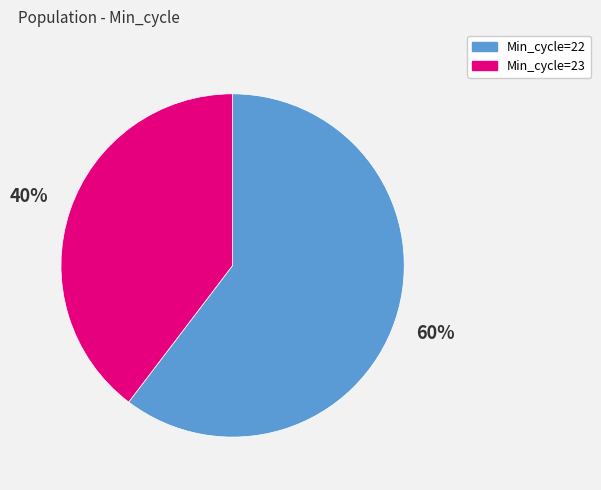

Is there a majority slice in this chart?

Yes